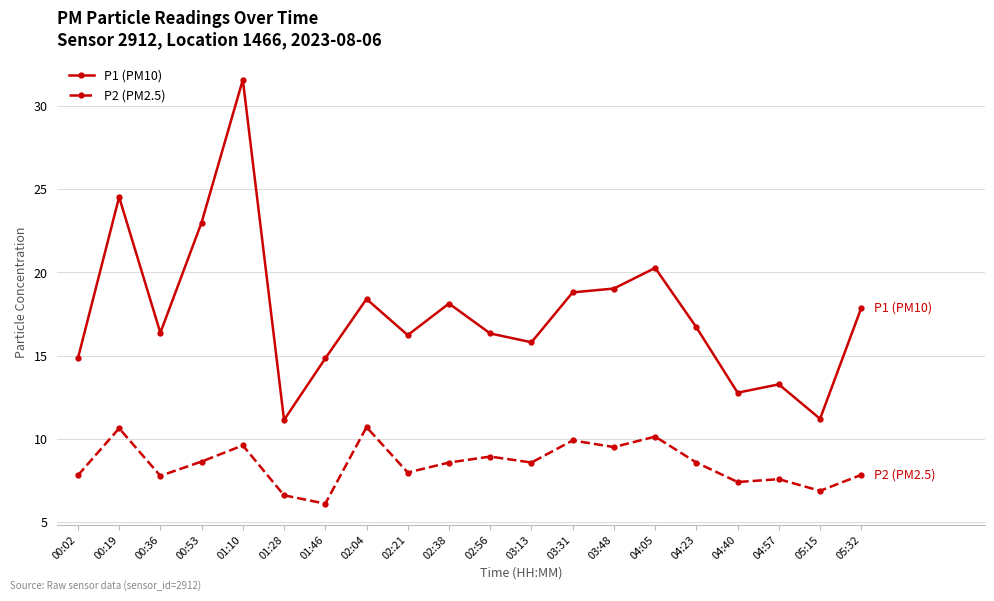

At which category is the sum across all series the highest?

01:10